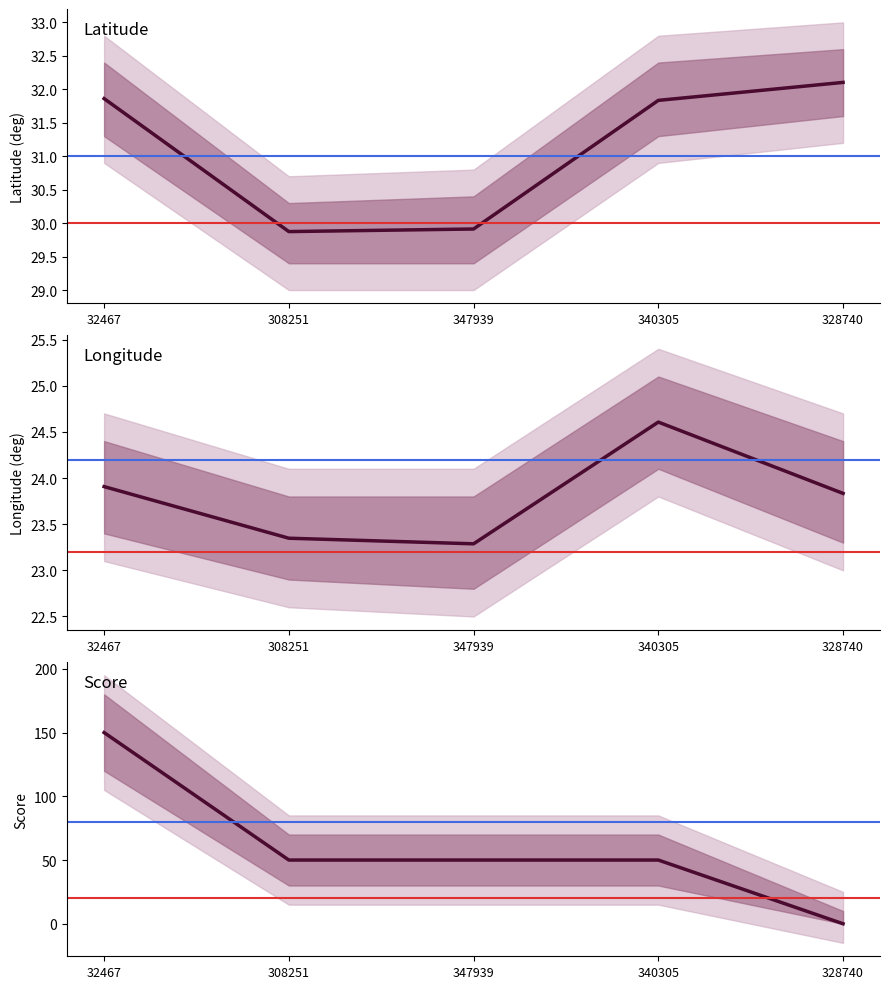

What is the maximum value for longitude_deg?

24.6